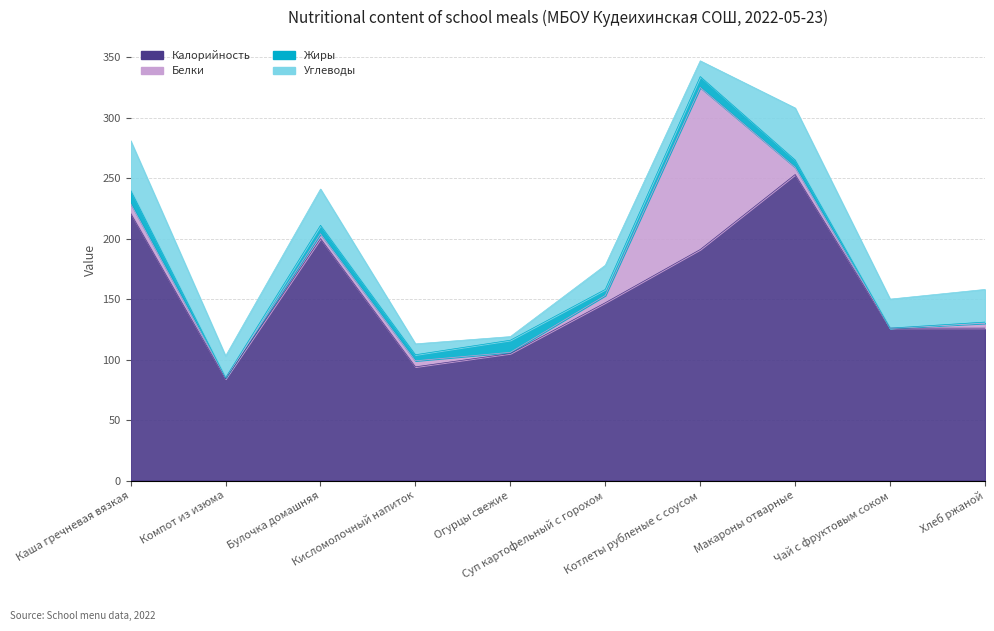

The Жиры series shows 7 at Булочка домашняя. True or false?

True